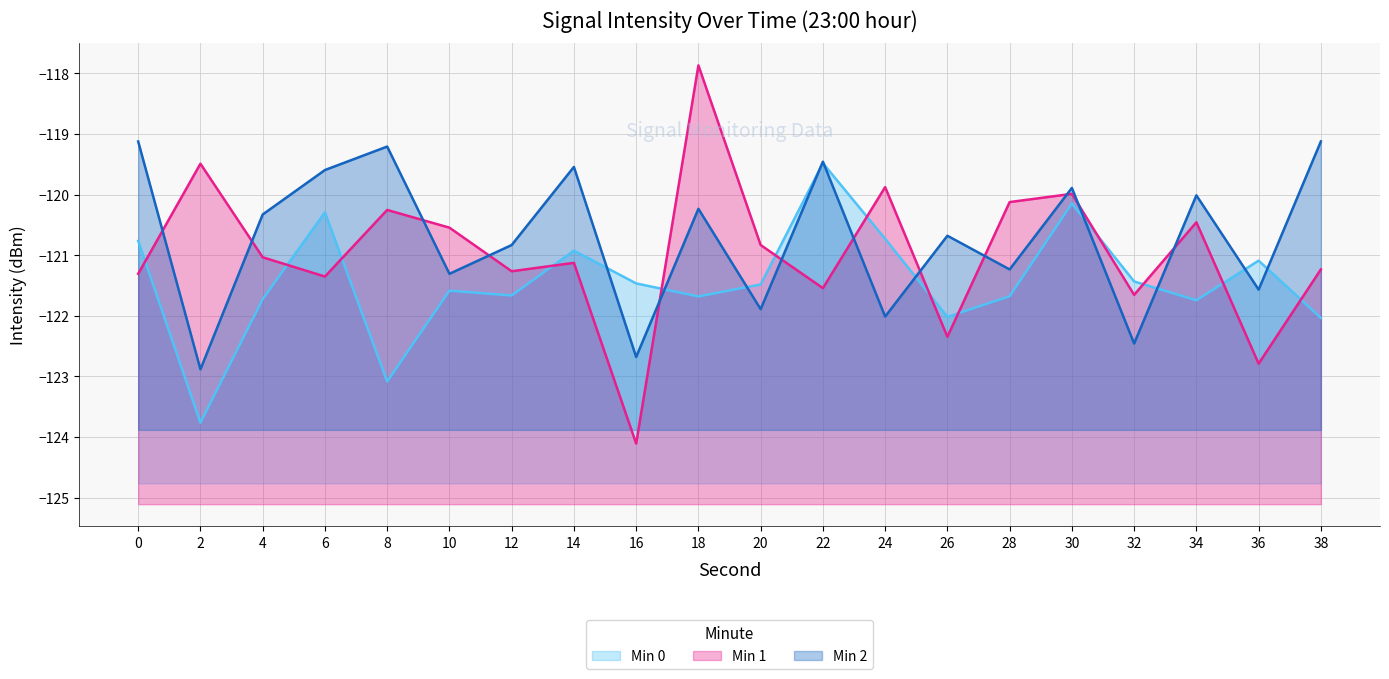

What is the difference between the Min 1 values at 6 and 10?

0.8